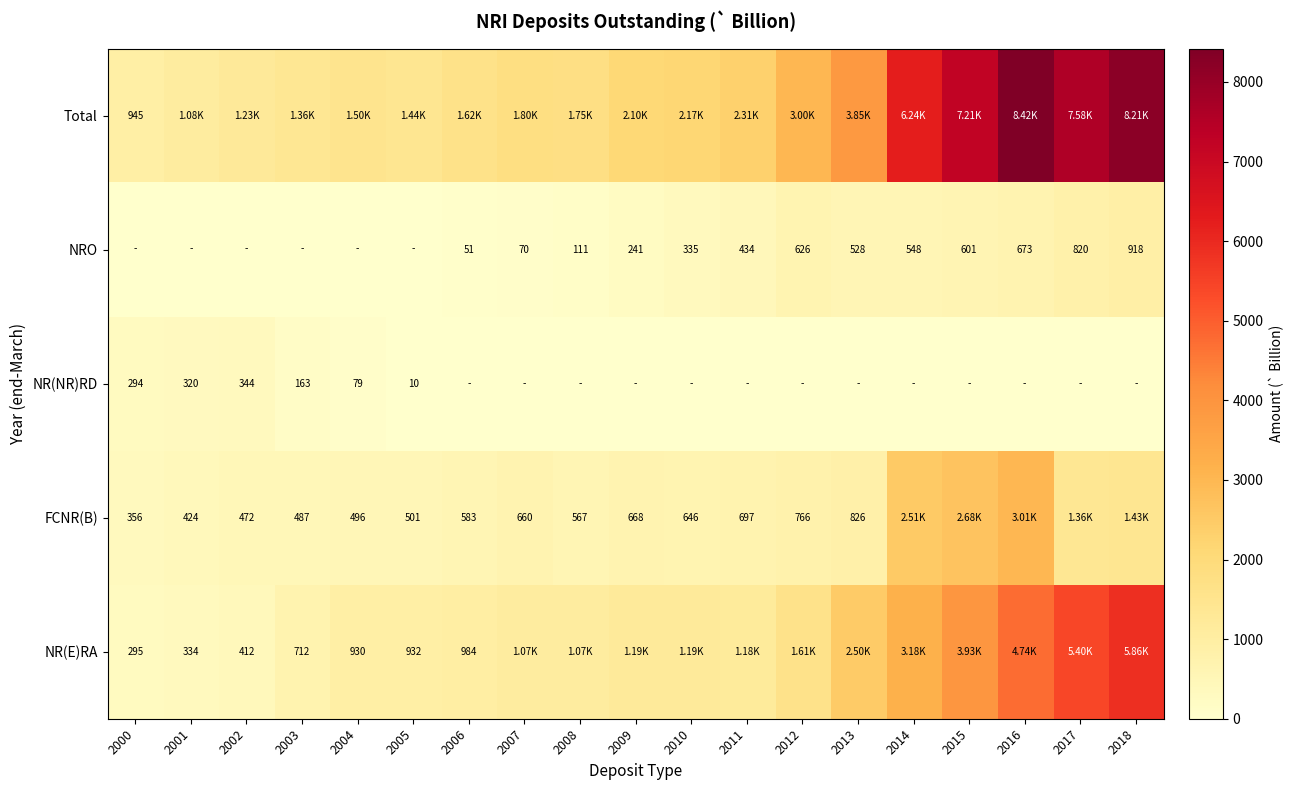

At which label does Total reach its minimum?

2000